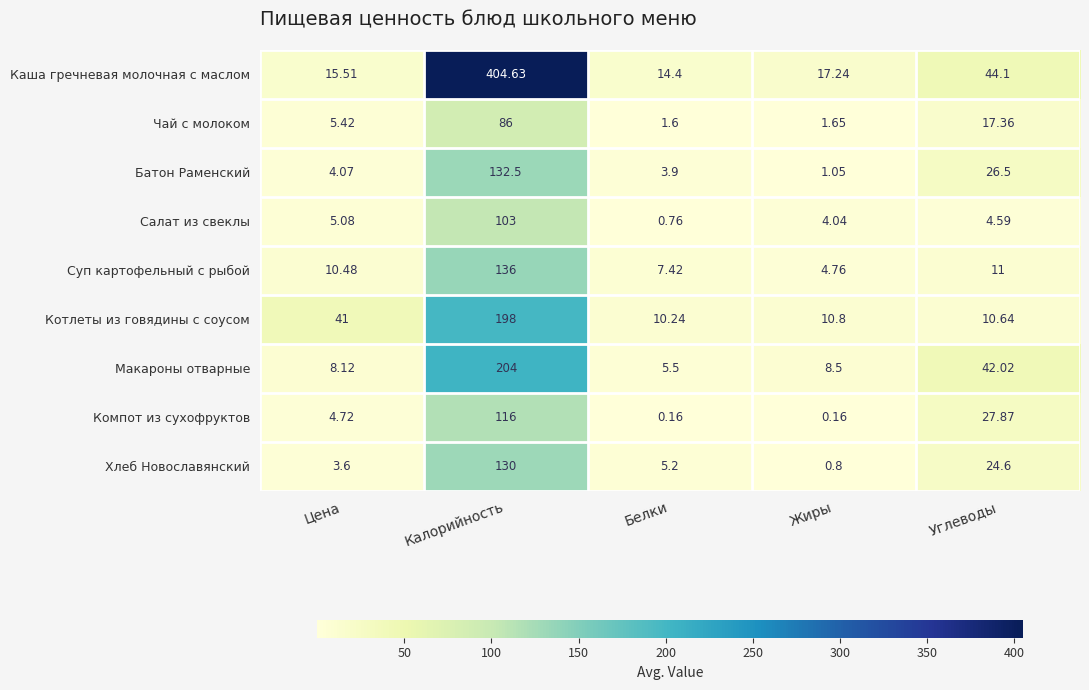

Which category has the highest value in the Суп картофельный с рыбой series?

Калорийность